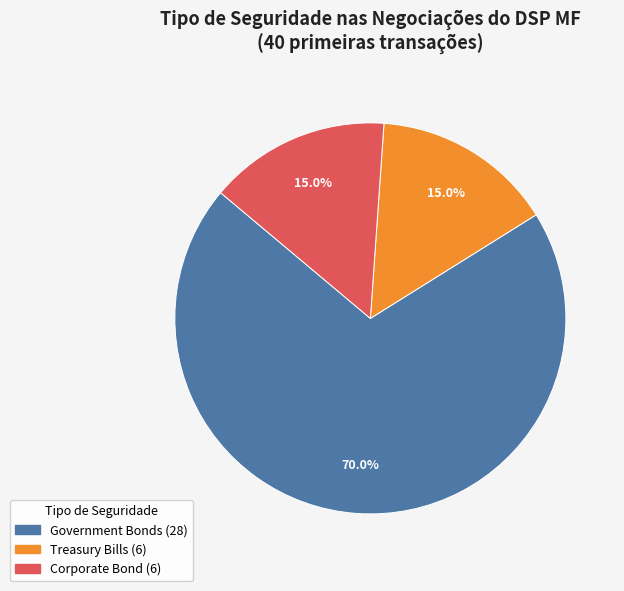

Does any single category account for the majority?

Yes